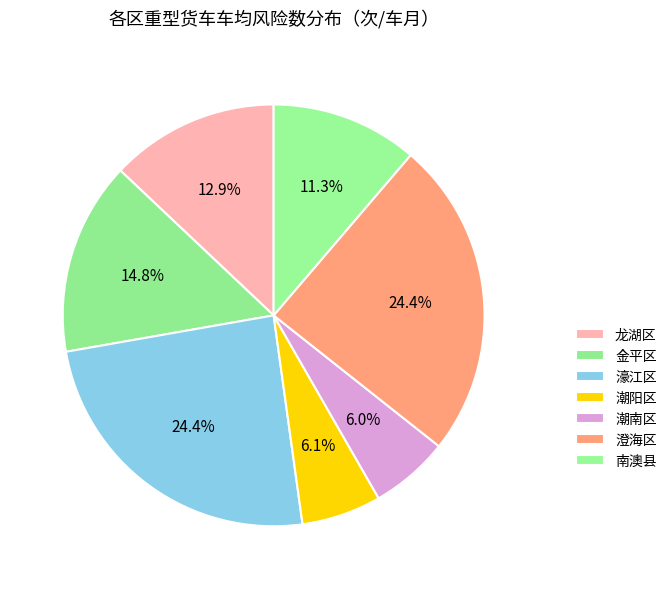

How many slices are in this pie chart?

7